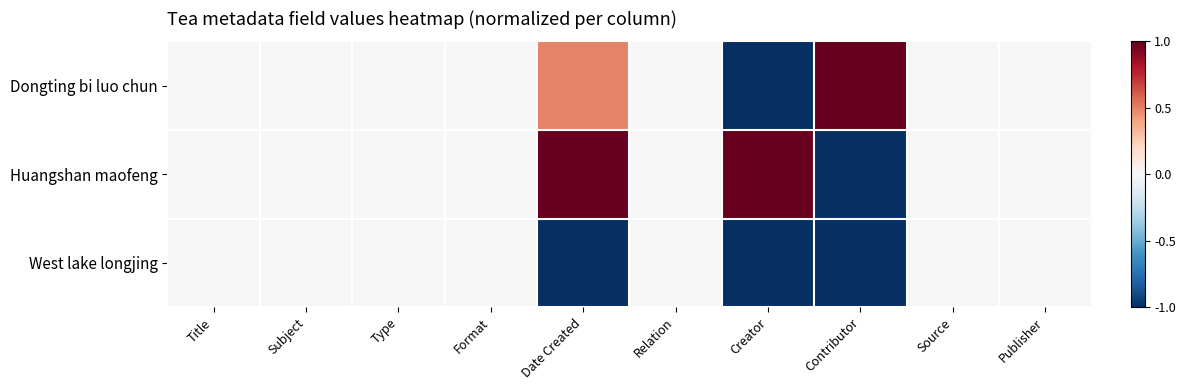

What is the difference between the highest and lowest values at Date Created?

2.0